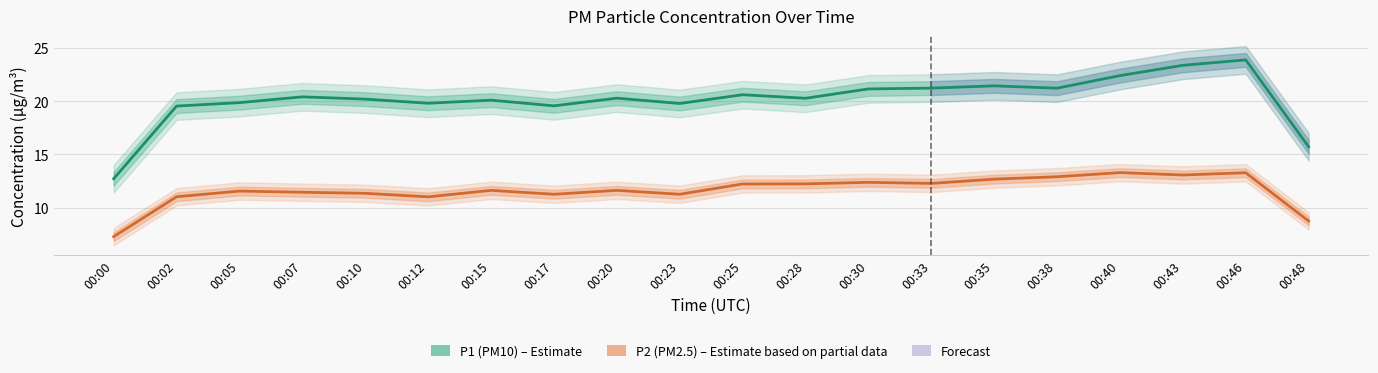

How many data points does each series have?

20